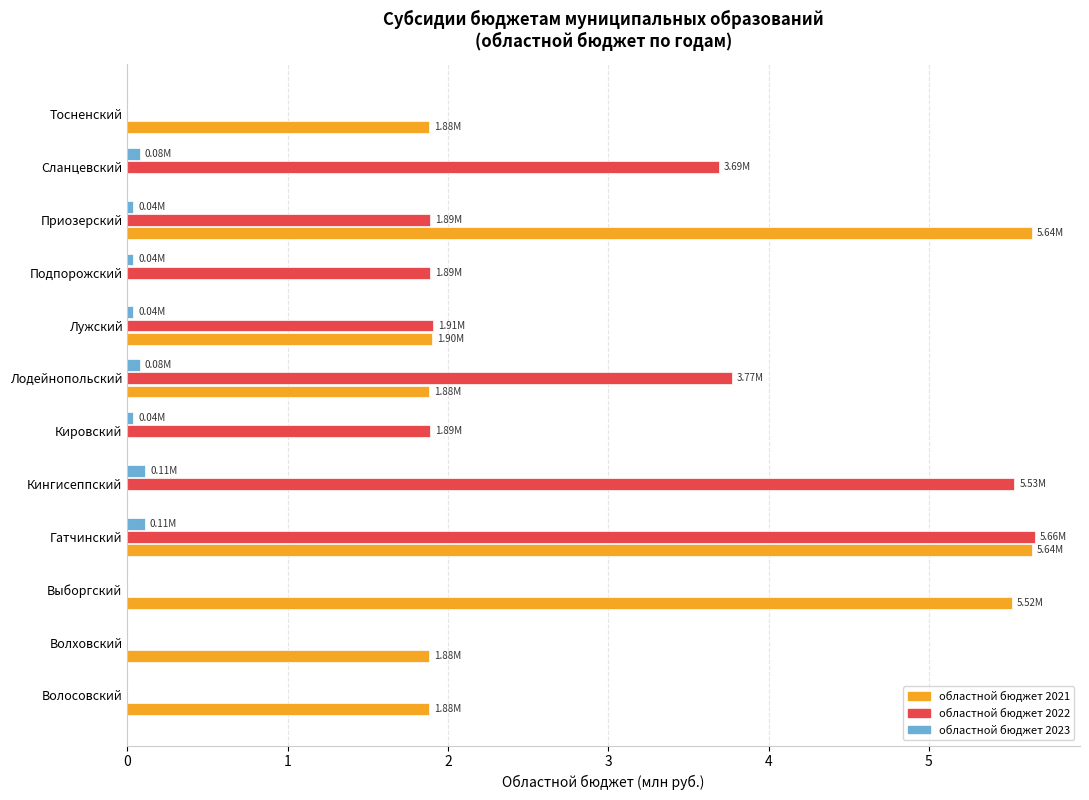

At which category is the sum across all series the highest?

Гатчинский